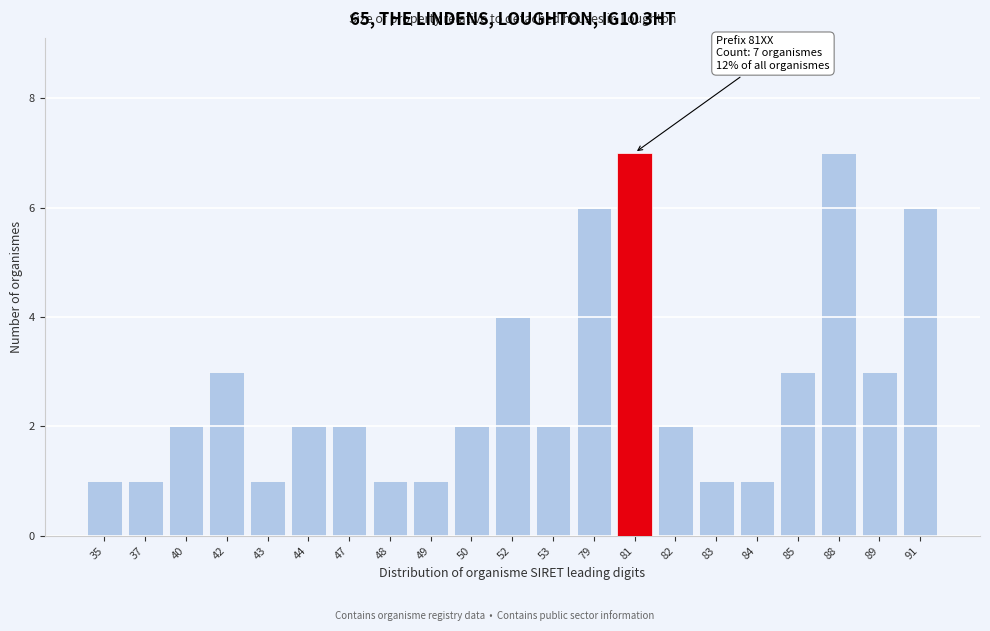

Reading right to left, transcribe all the data shown in this chart.

6	3	7	3	1	1	2	7	6	2	4	2	1	1	2	2	1	3	2	1	1